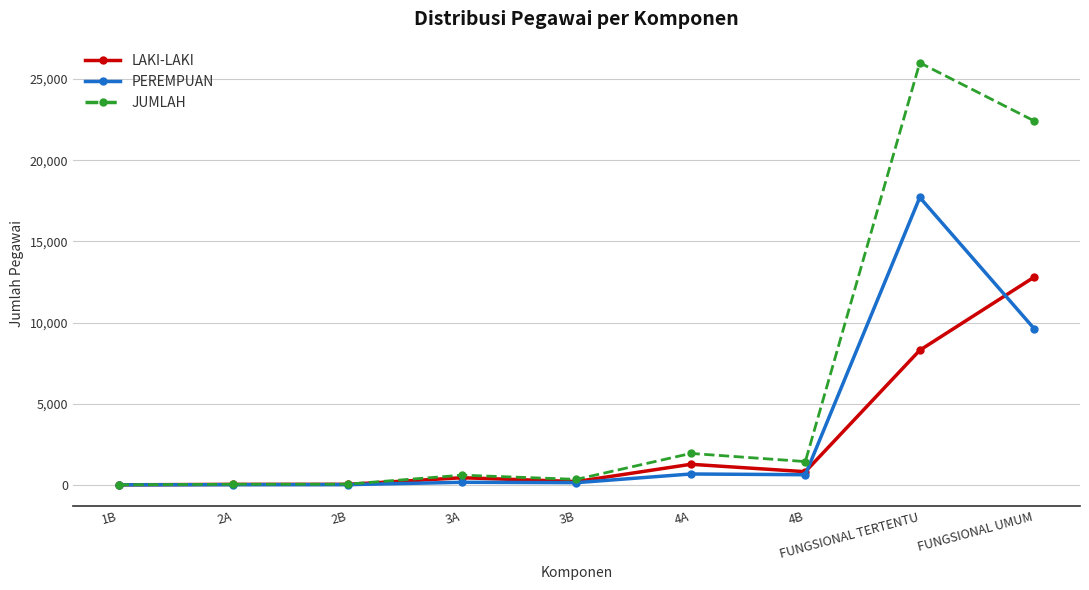

What is the label of the 4th point from the right?

4A